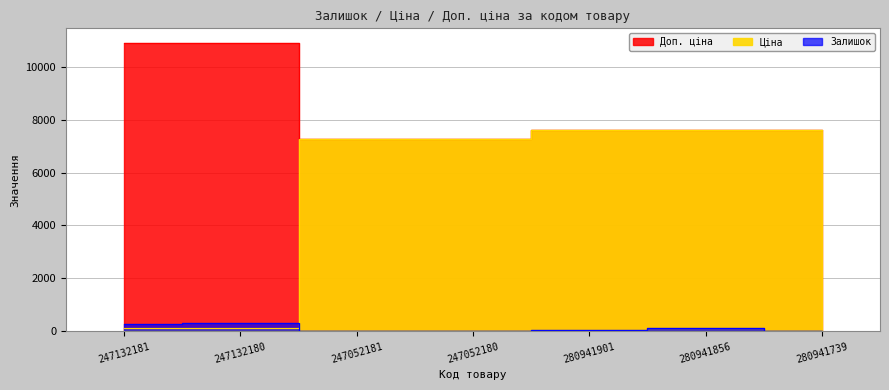

The Ціна series shows 7258.9 at 247052181. True or false?

True